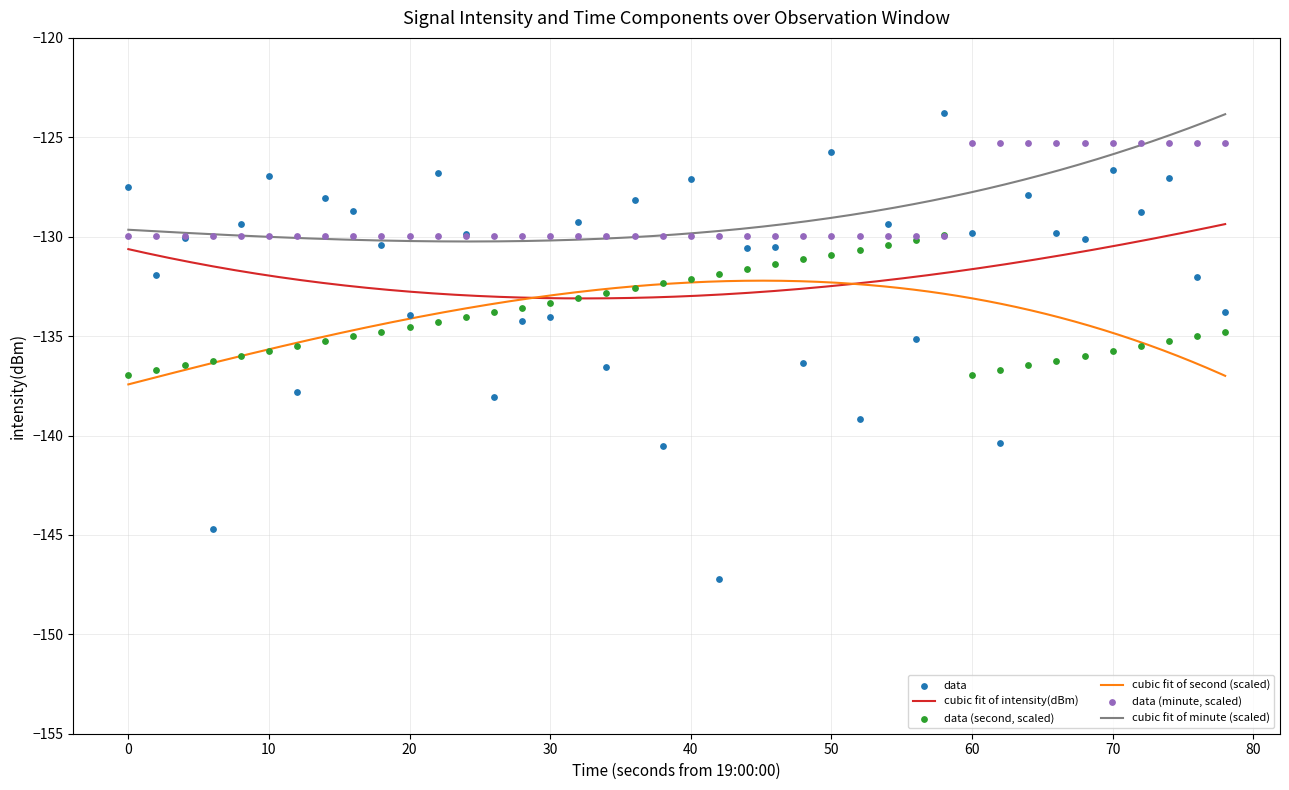

True or false: cubic fit of second (scaled) and cubic fit of minute (scaled) intersect in this chart.

False